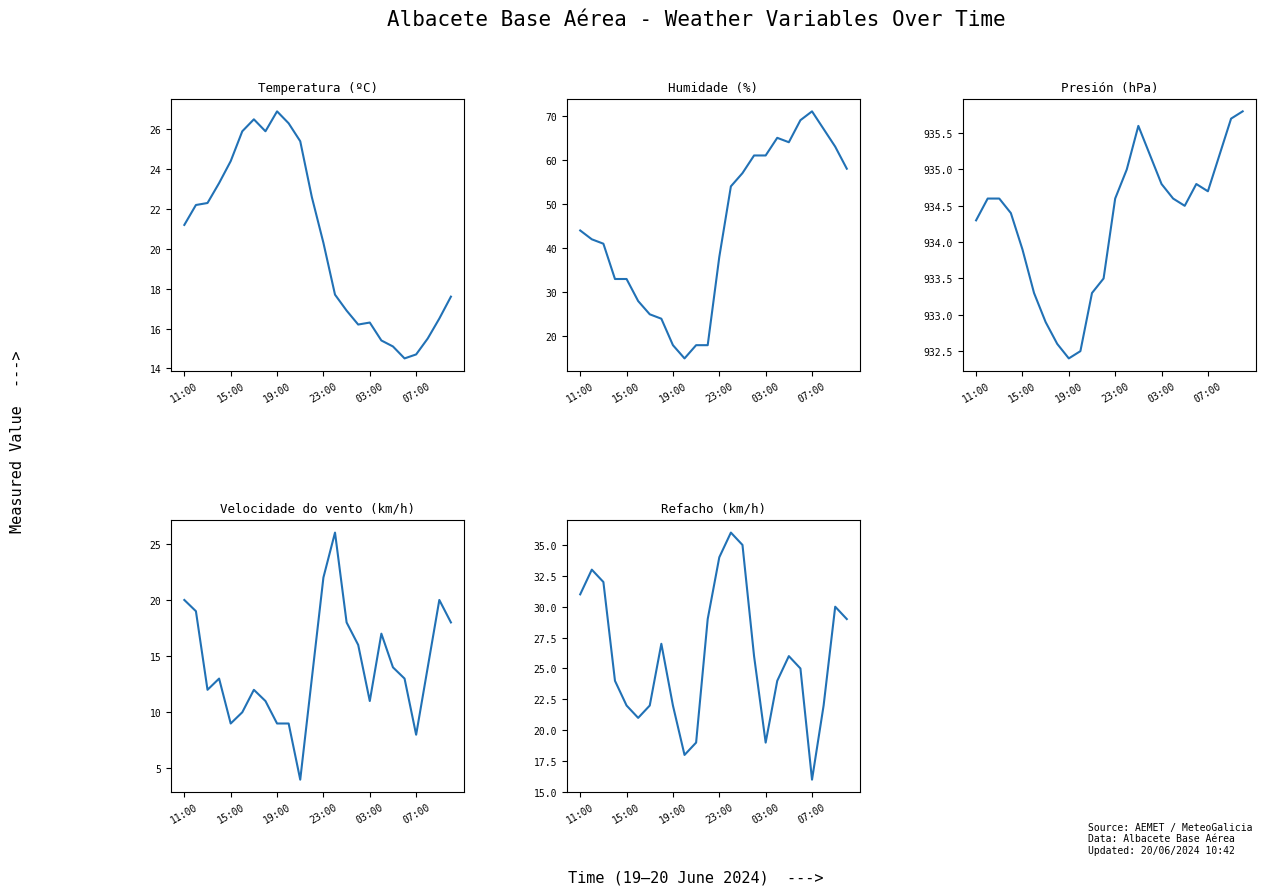

Where does the Velocidade do vento (km/h) series first go above 13?

11:00